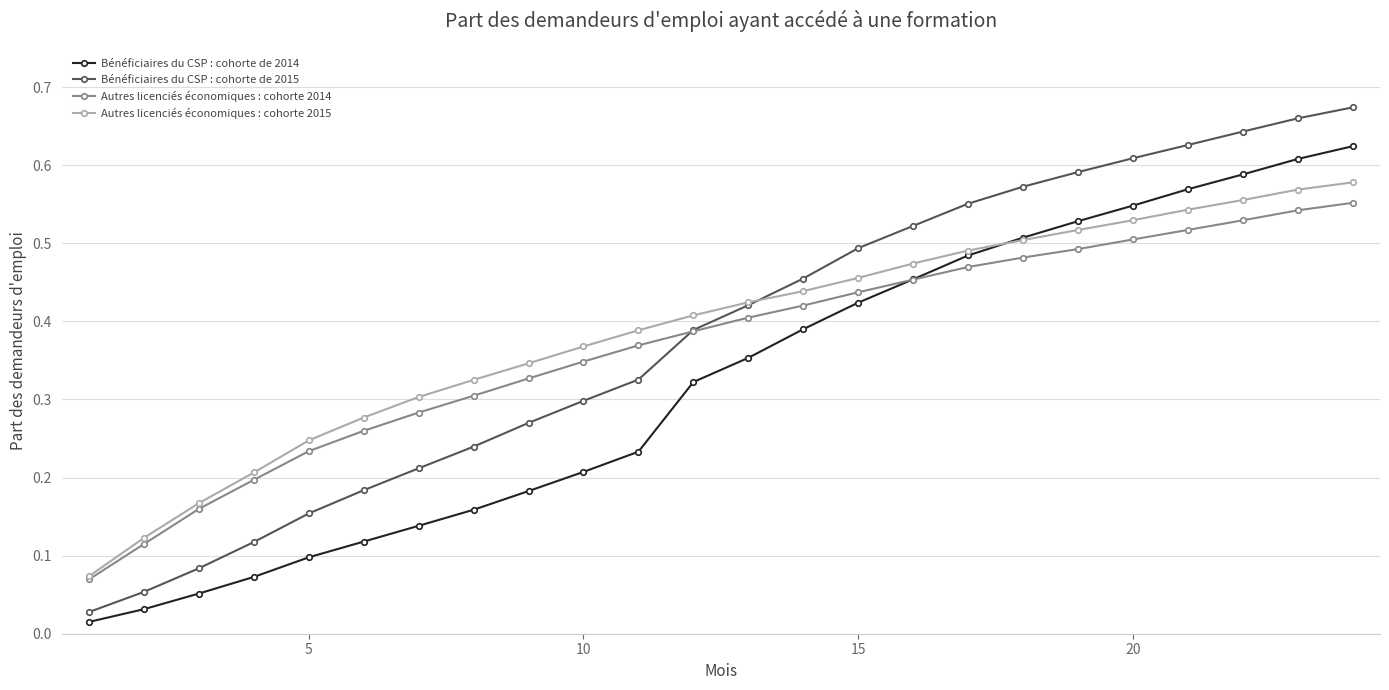

Which series has the widest spread of values?

Bénéficiaires du CSP : cohorte de 2015